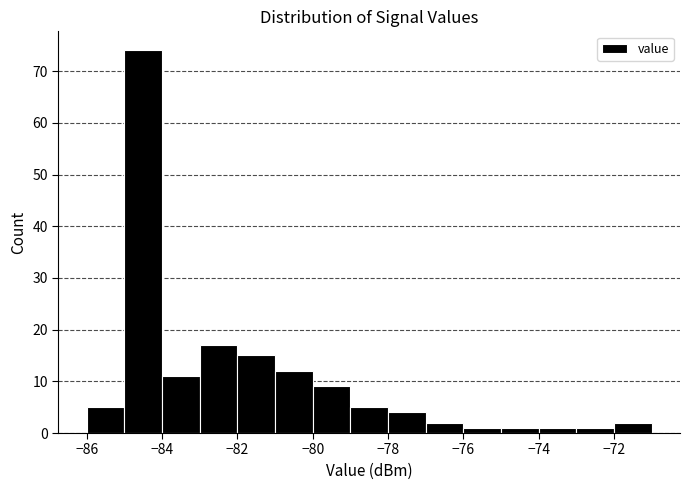

Which range on the x-axis has the tallest bar?

-85 to -84